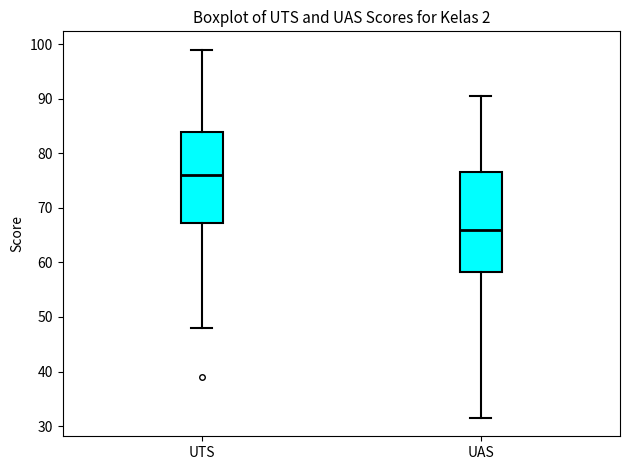

Reading left to right, transcribe this box plot: for each box, give where its median line is, the range the box spans, and where its two whiskers end, as read against the y-axis. The values are not printed on the chart, so give them approximately, as read against the axis.

UTS: median 76, box 67 to 84, whiskers 48 to 99
UAS: median 66, box 58 to 77, whiskers 32 to 91